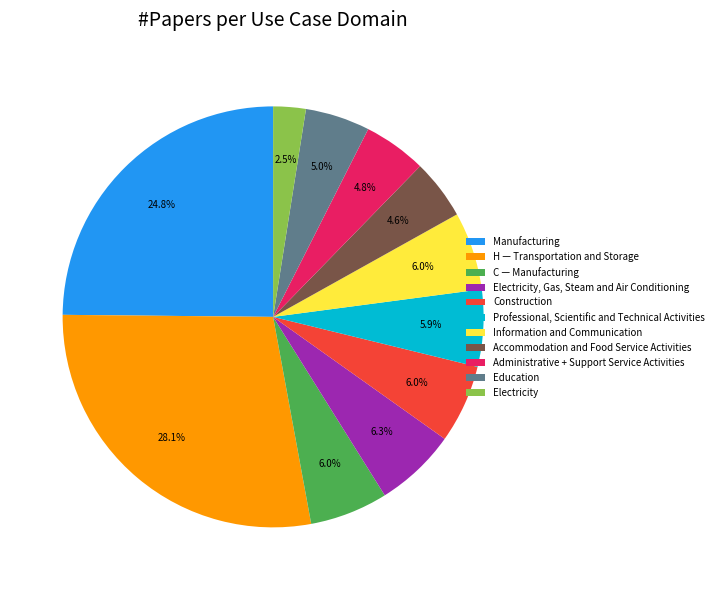

Do C — Manufacturing and H — Transportation and Storage together represent more than half of the pie?

No